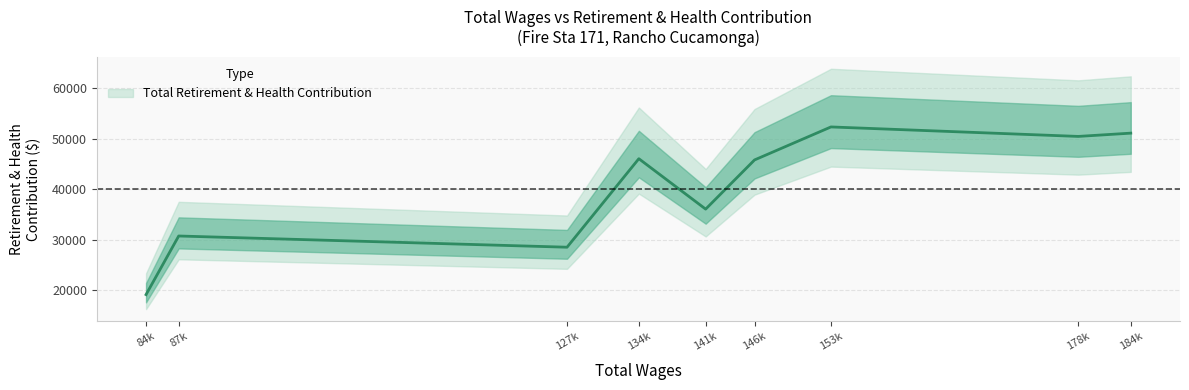

Where is the data nearest to the value 35742?

141k